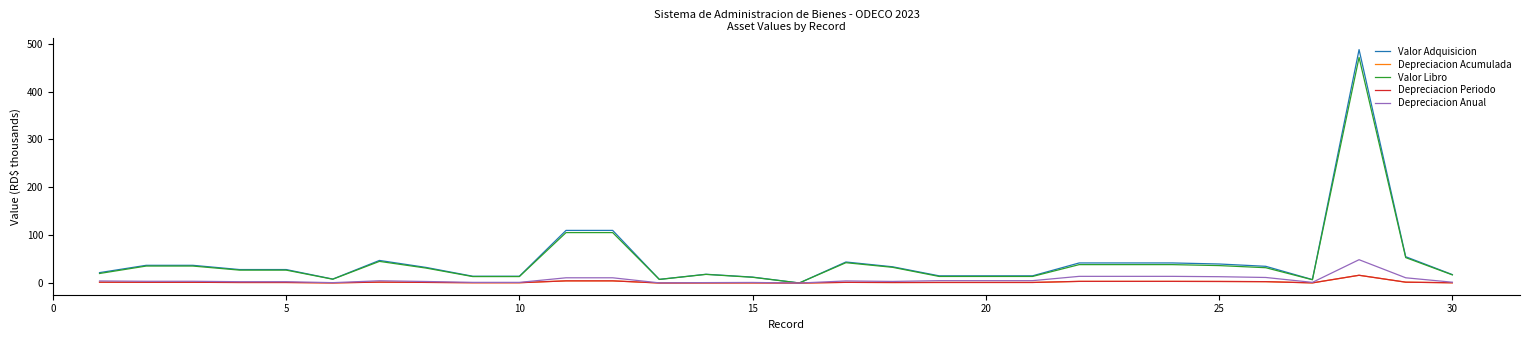

True or false: Valor Adquisicion and Depreciacion Periodo cross at least once.

False